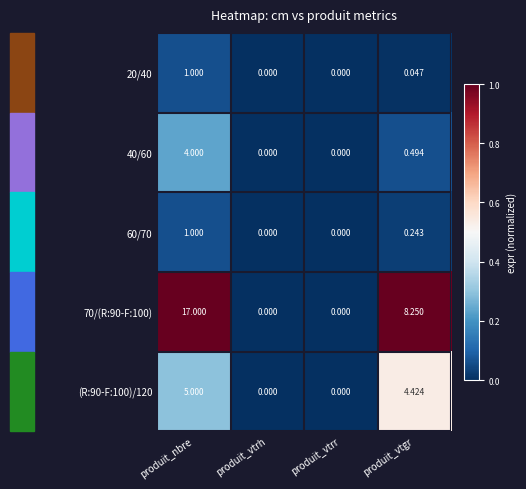

Which category has the highest value in the (R:90-F:100)/120 series?

produit_nbre